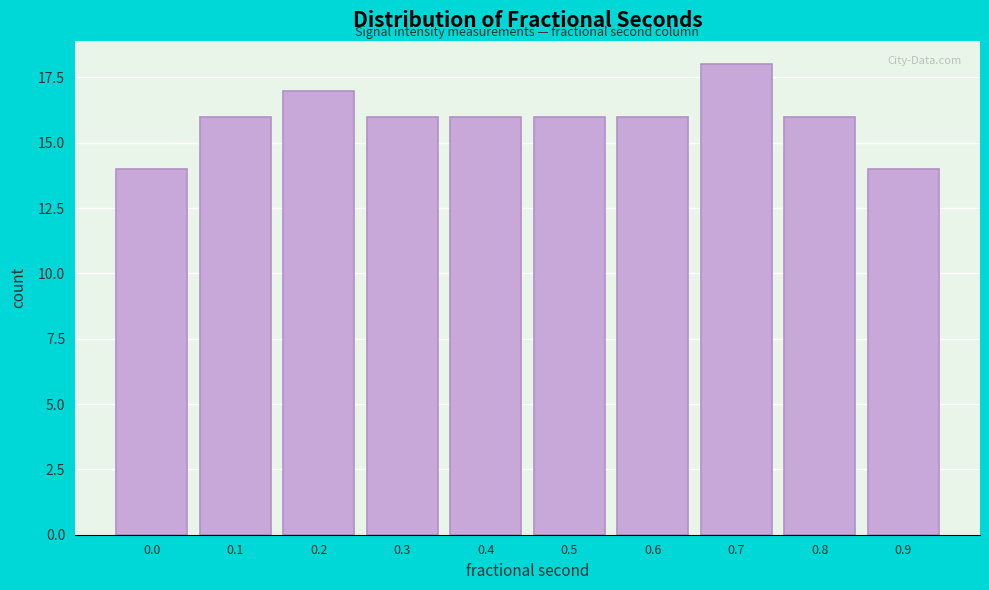

Reading left to right, transcribe all the data shown in this chart.

14	16	17	16	16	16	16	18	16	14